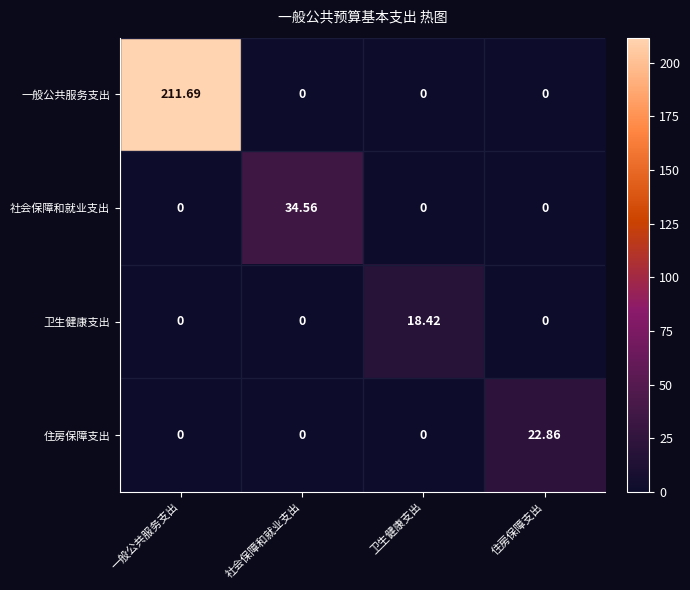

At which label does 住房保障支出 reach its peak?

住房保障支出